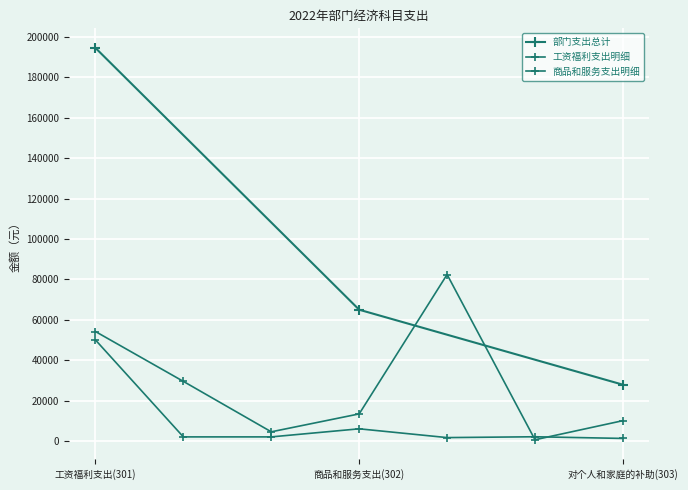

Reading left to right, extract all data points from this chart.

工资福利支出(301)=194571	商品和服务支出(302)=64961	对个人和家庭的补助(303)=27840